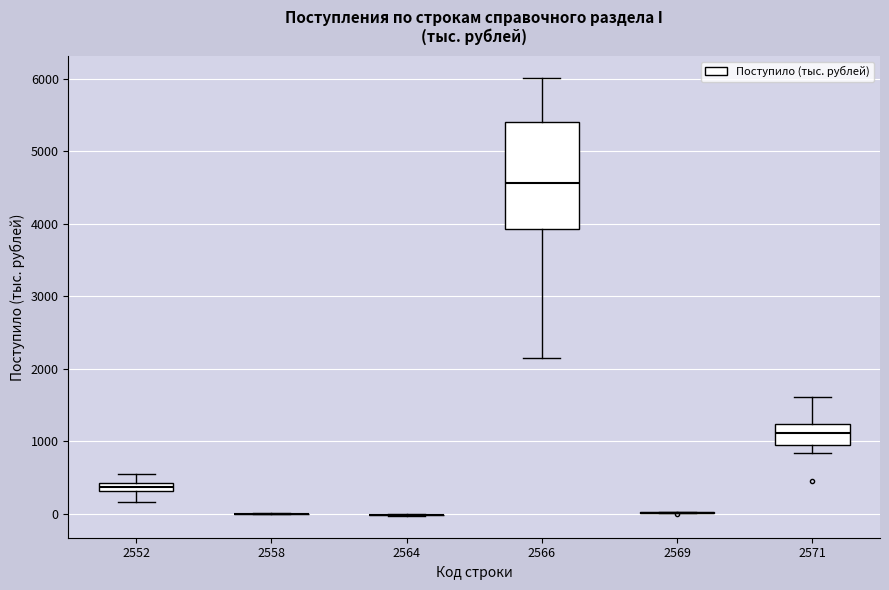

Which box is the tallest, from its lower edge to its upper edge?

2566